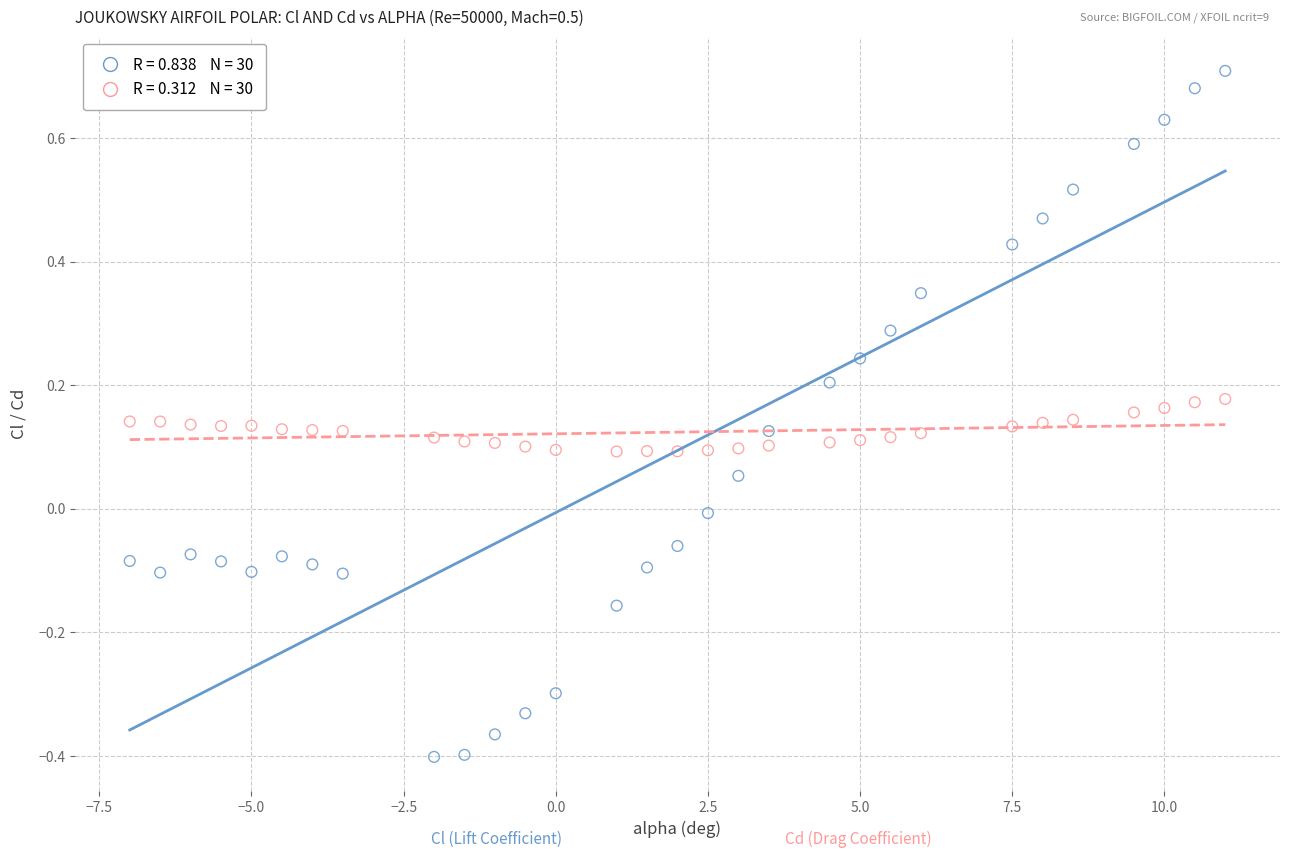

Across all data points, what is the range of X values (max minus min)?

18.0